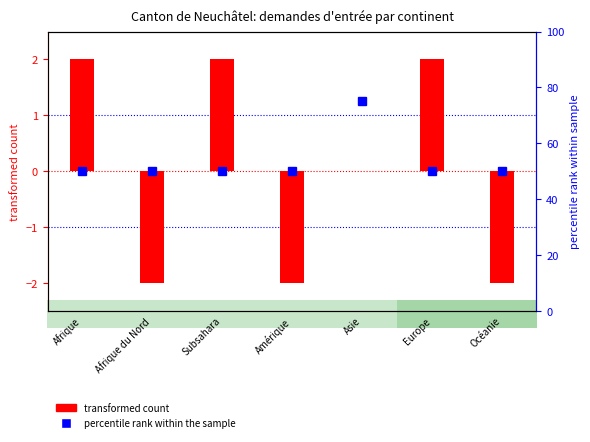

What is the label of the 1st bar from the left?

Afrique